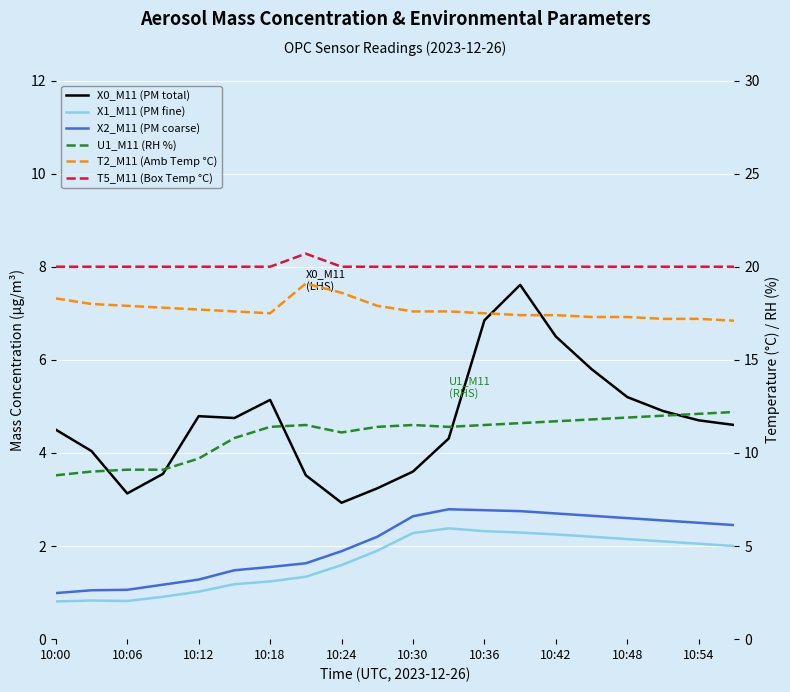

What is the sum of all X2_M11 (PM coarse) values?

40.7